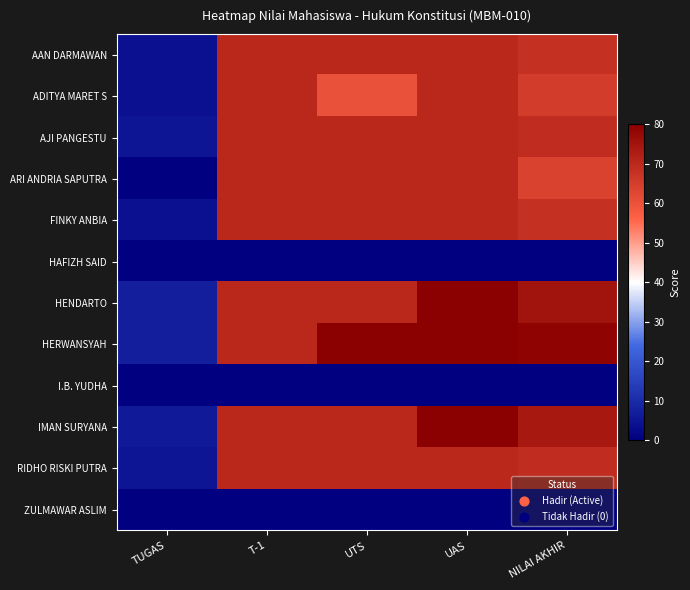

Between UTS and TUGAS, which is larger?

UTS